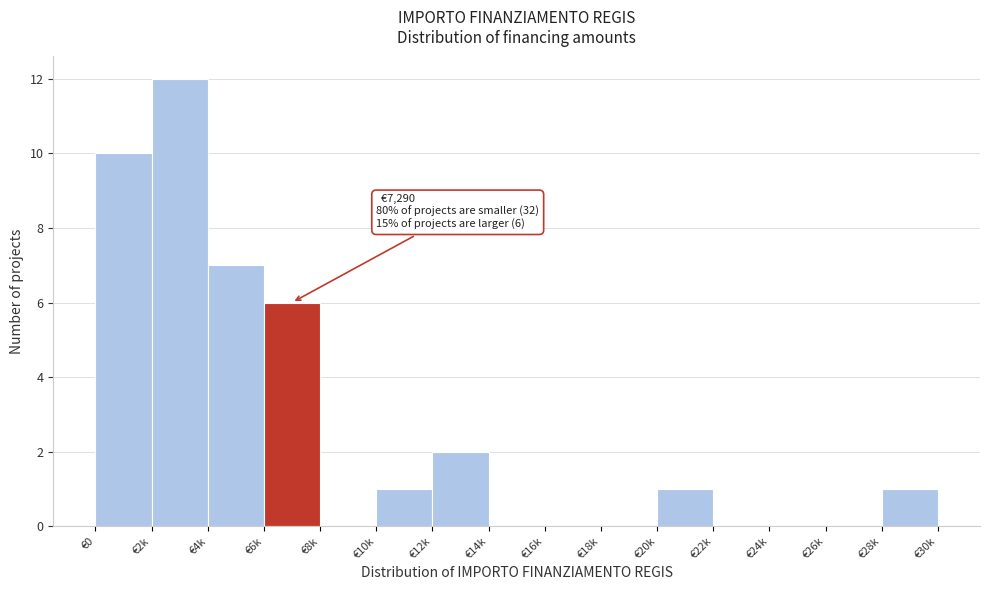

Reading left to right, what are all the values shown in this chart?

€0=10	€2k=12	€4k=7	€6k=6	€8k=0	€10k=1	€12k=2	€14k=0	€16k=0	€18k=0	€20k=1	€22k=0	€24k=0	€26k=0	€28k=1